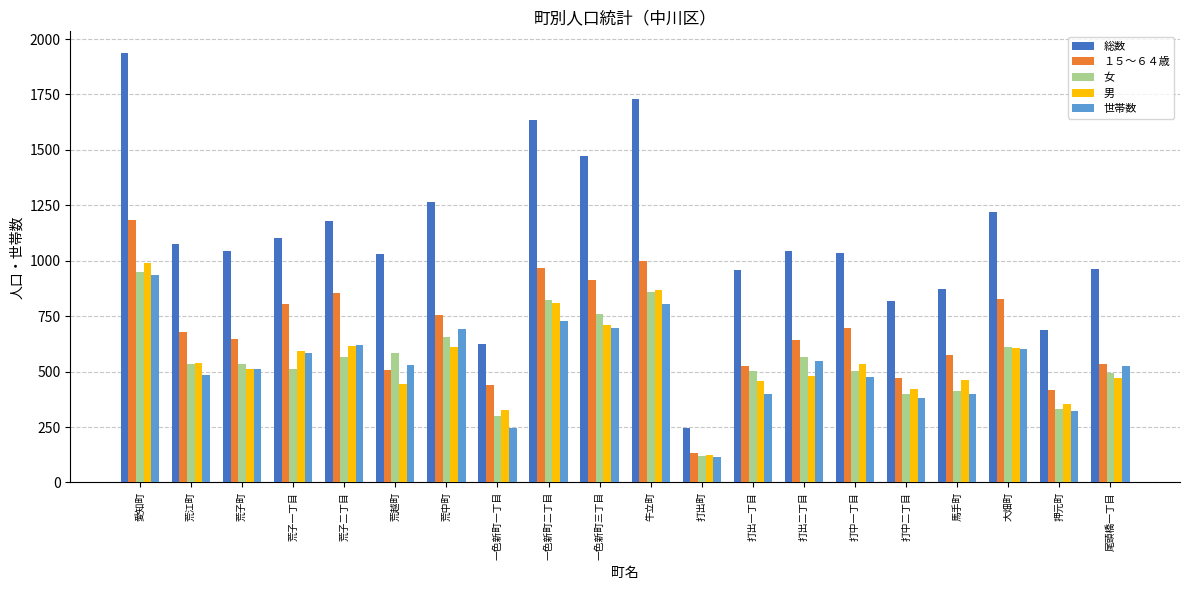

Which series has the widest spread of values?

総数